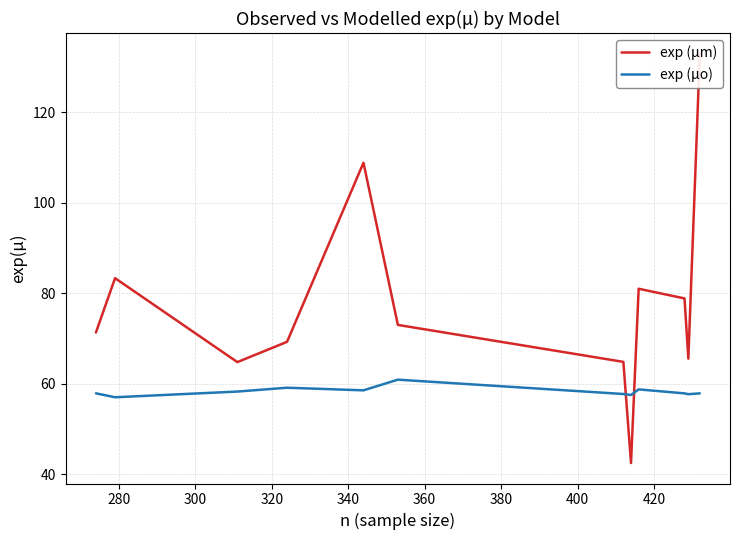

What is the average value of the exp (μm) series?

78.0